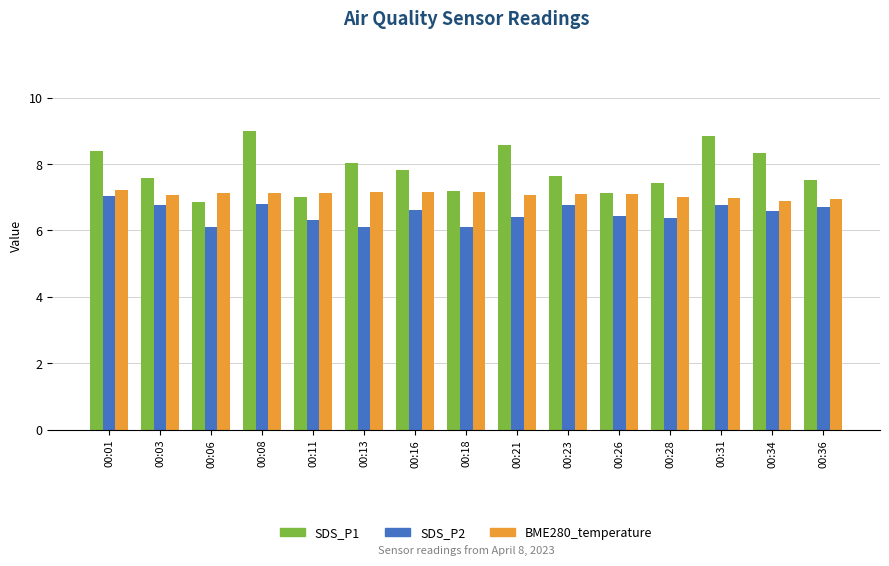

What is the sum of the SDS_P2 values at 00:06 and 00:03?

12.9